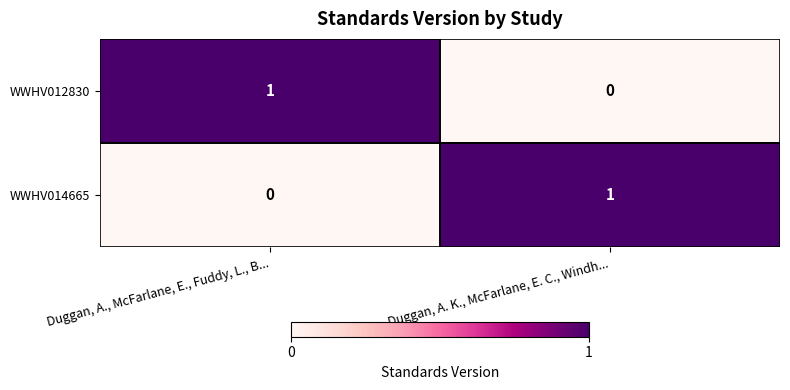

At how many categories does at least one series exceed 0?

2